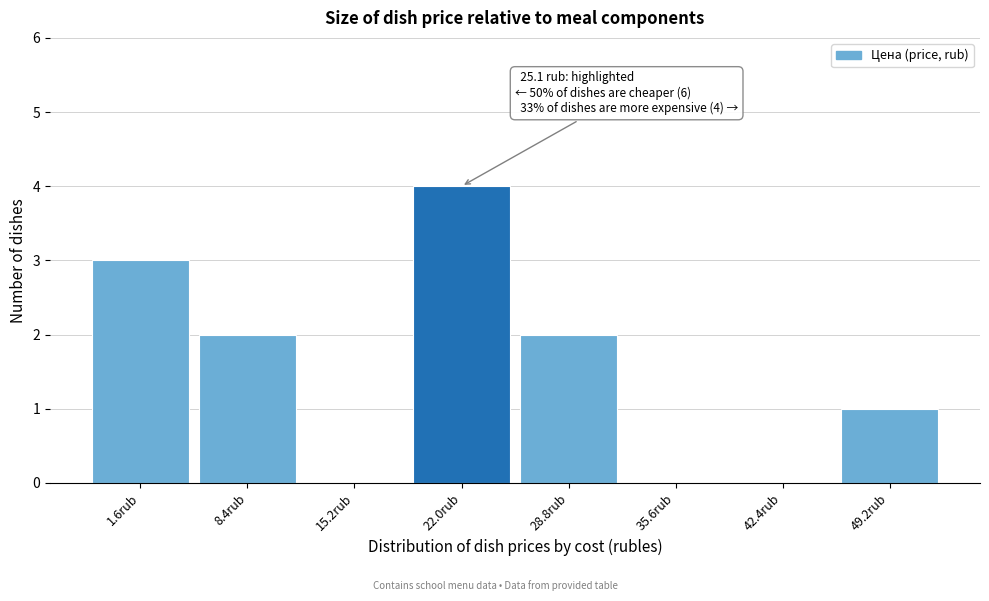

Reading left to right, list all the values displayed in this chart.

1.6rub=3	8.4rub=2	15.2rub=0	22.0rub=4	28.8rub=2	35.6rub=0	42.4rub=0	49.2rub=1